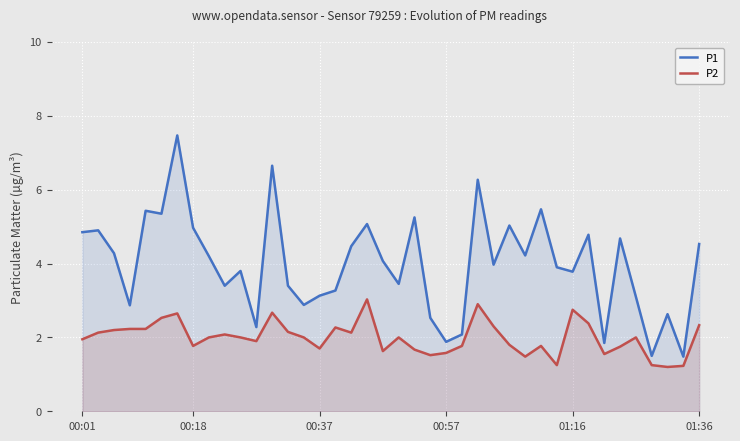

What are all the series names shown in the legend?

P1, P2